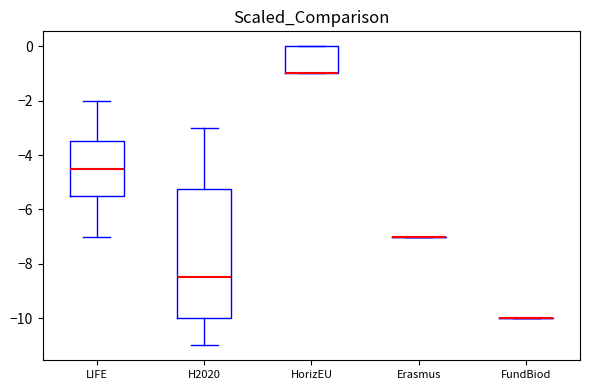

Comparing the boxes themselves (not the whiskers), which one is the tallest?

H2020